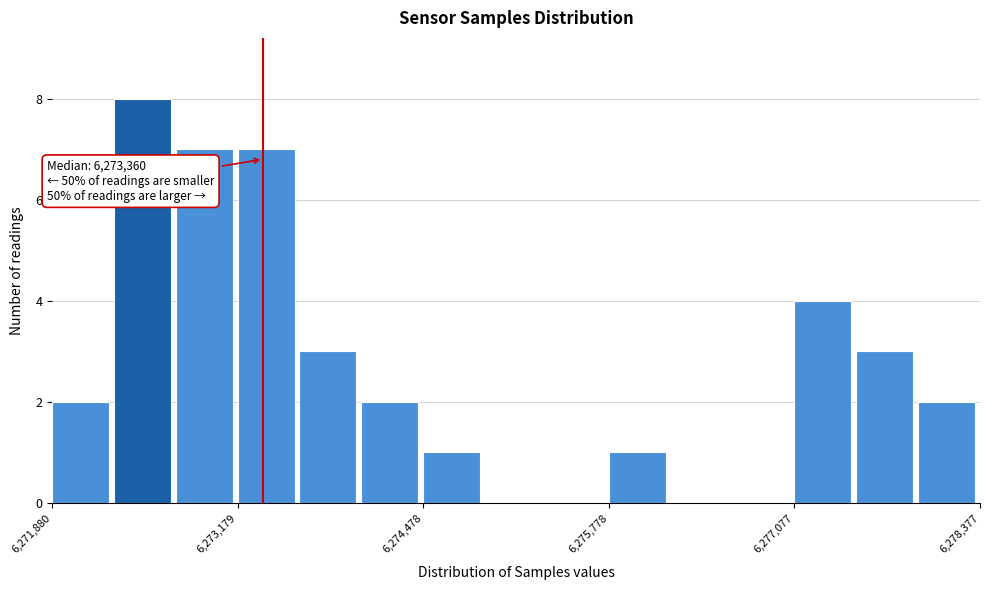

Around what value on the x-axis is the tallest bar? Give the approximate position of its centre, as read against the axis.

6272600